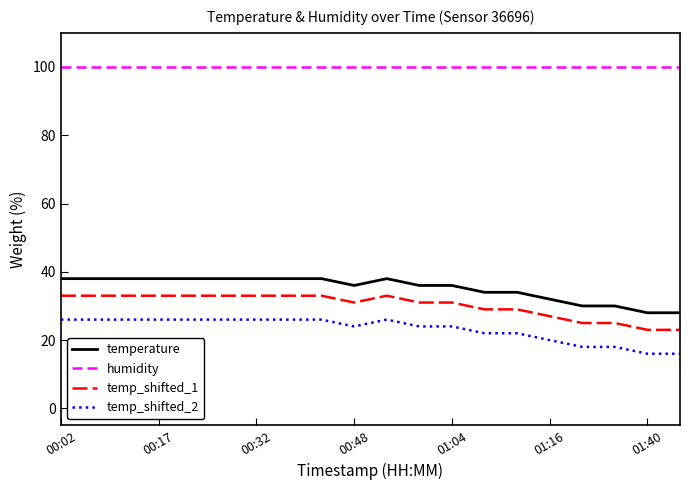

Rank the series by their maximum value, from highest to lowest.

humidity, temperature, temp_shifted_1, temp_shifted_2